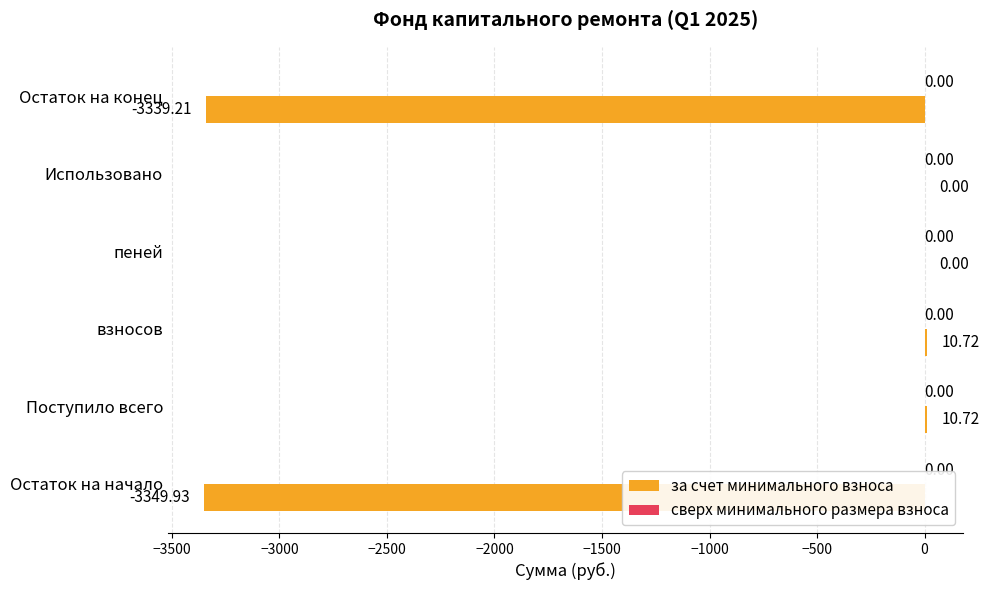

What is the sum of all values?

-6667.7